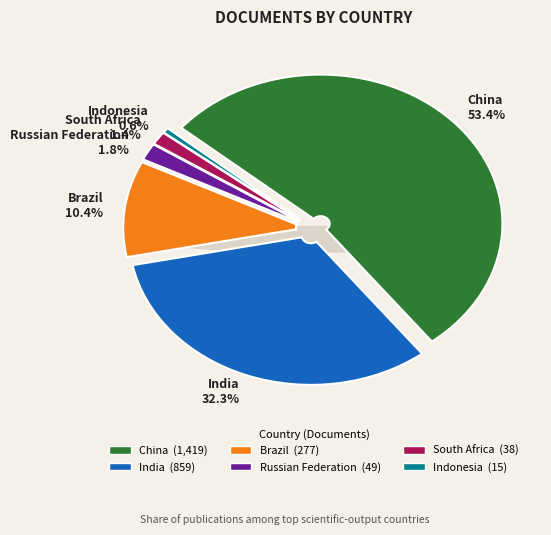

Which category has the biggest portion of the pie?

China